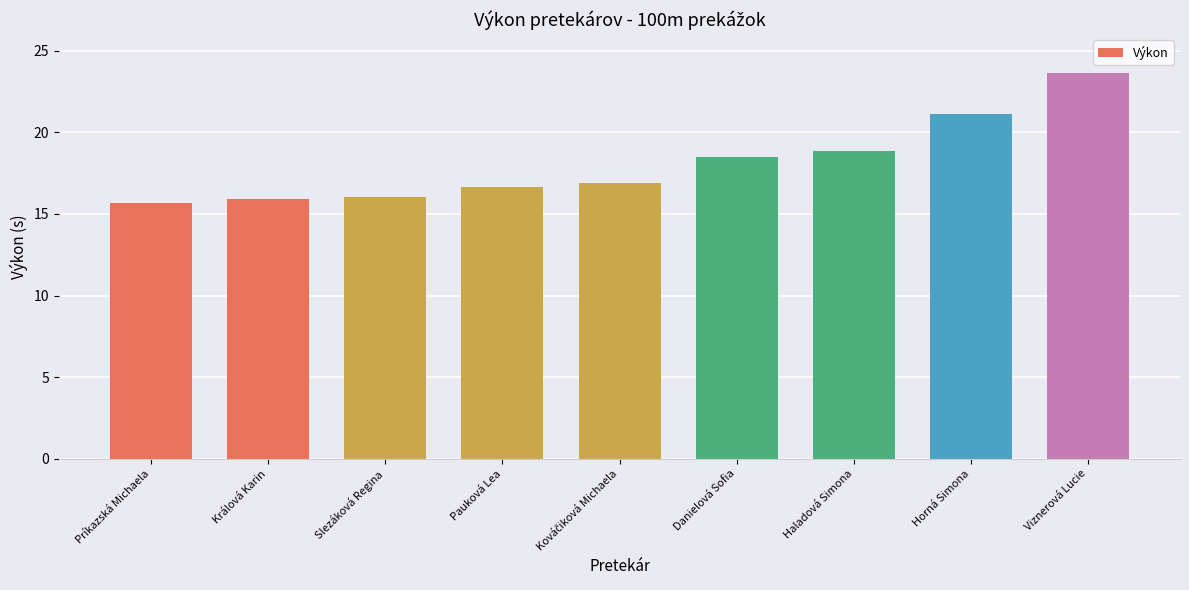

Does the chart contain any negative values?

No